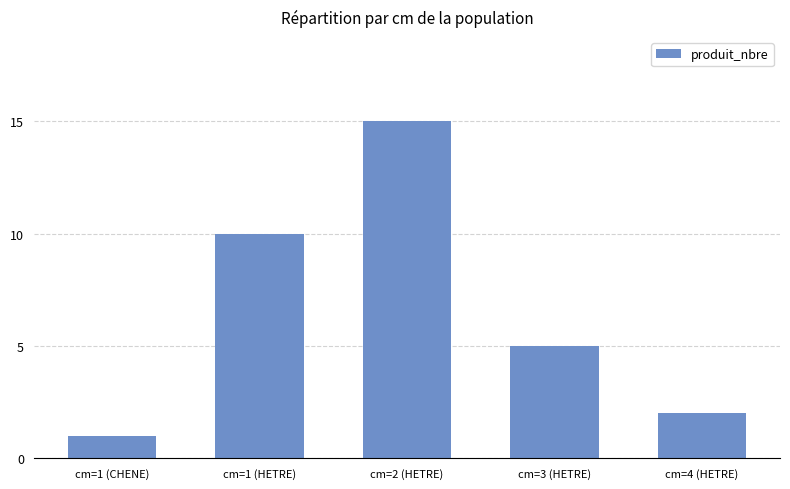

Which has a higher value, cm=4 (HETRE) or cm=2 (HETRE)?

cm=2 (HETRE)